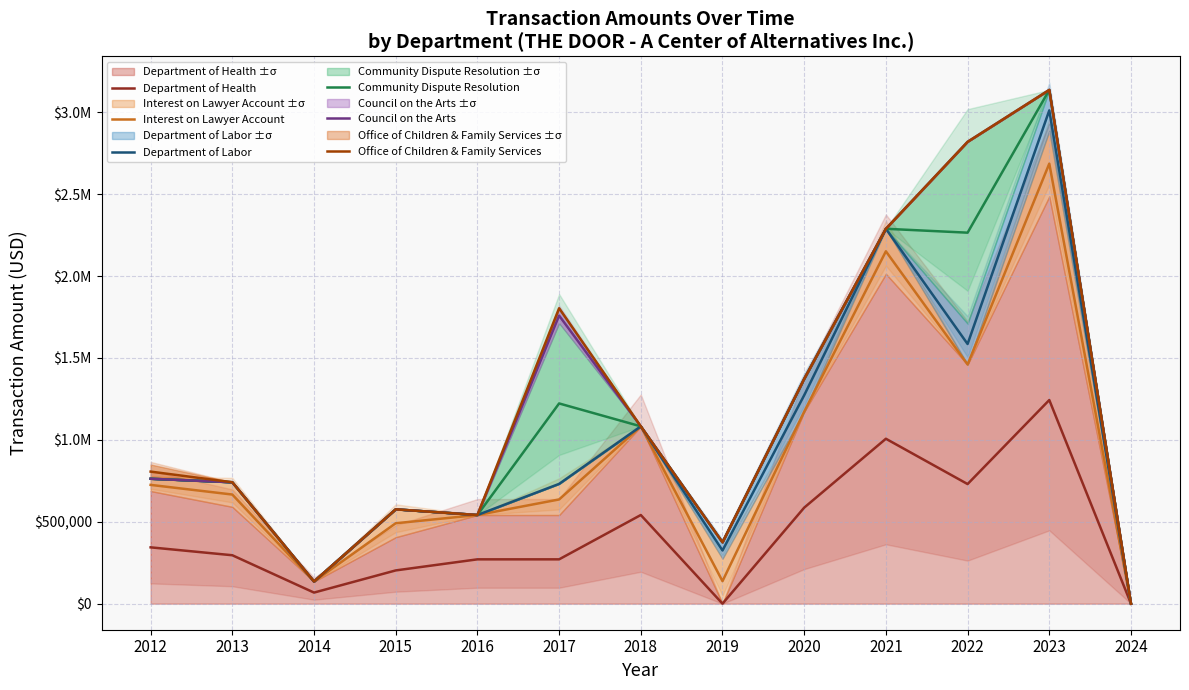

How many lines are shown in the chart?

6